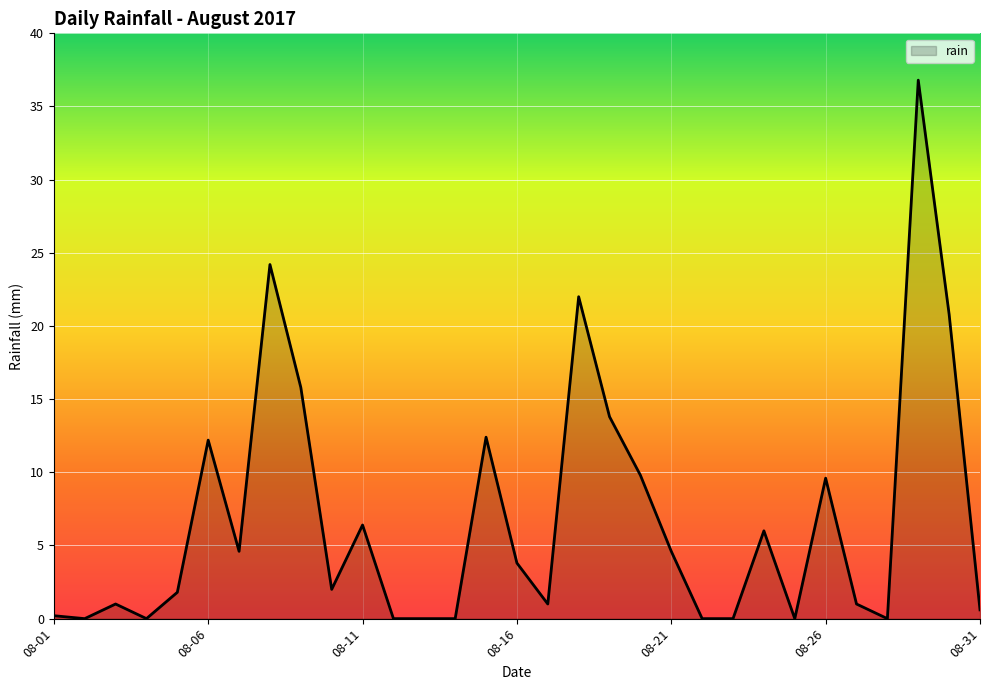

What is the greatest value displayed?

36.8